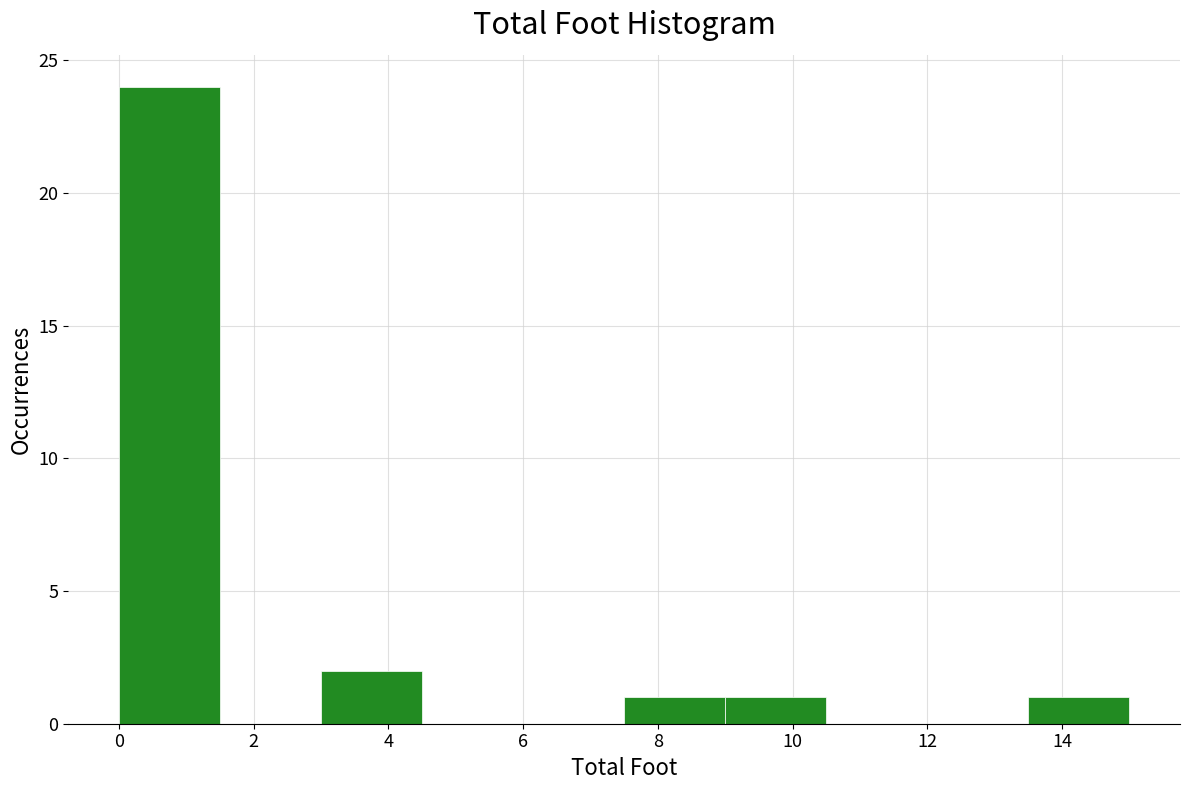

What is the height of the bar covering 9.0 to 10.5 on the x-axis? Neither the bar edges nor the heights are printed on the chart, so give them approximately, as read against the axes.

1